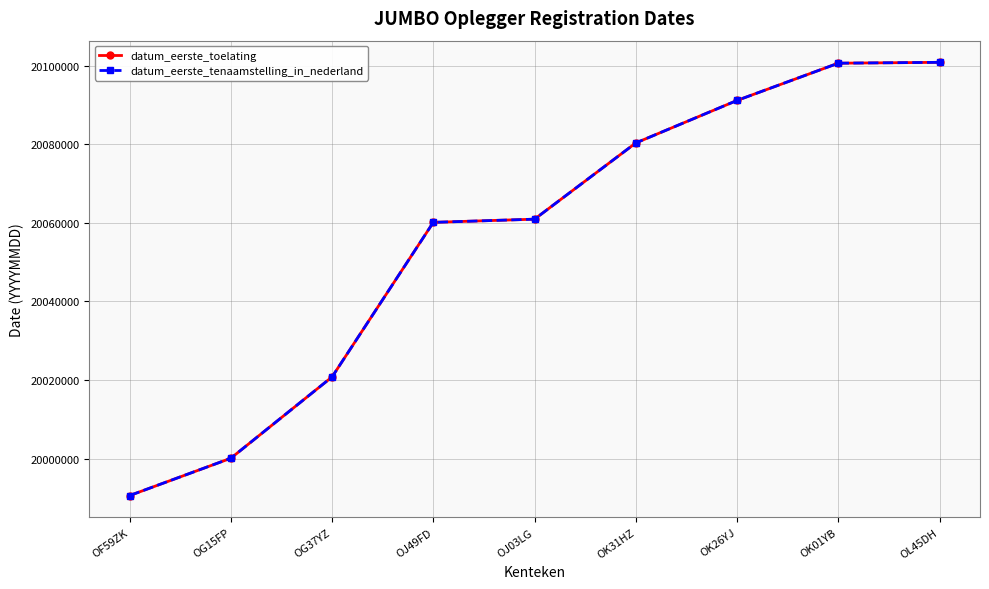

Which series has the largest total across all categories?

datum_eerste_toelating